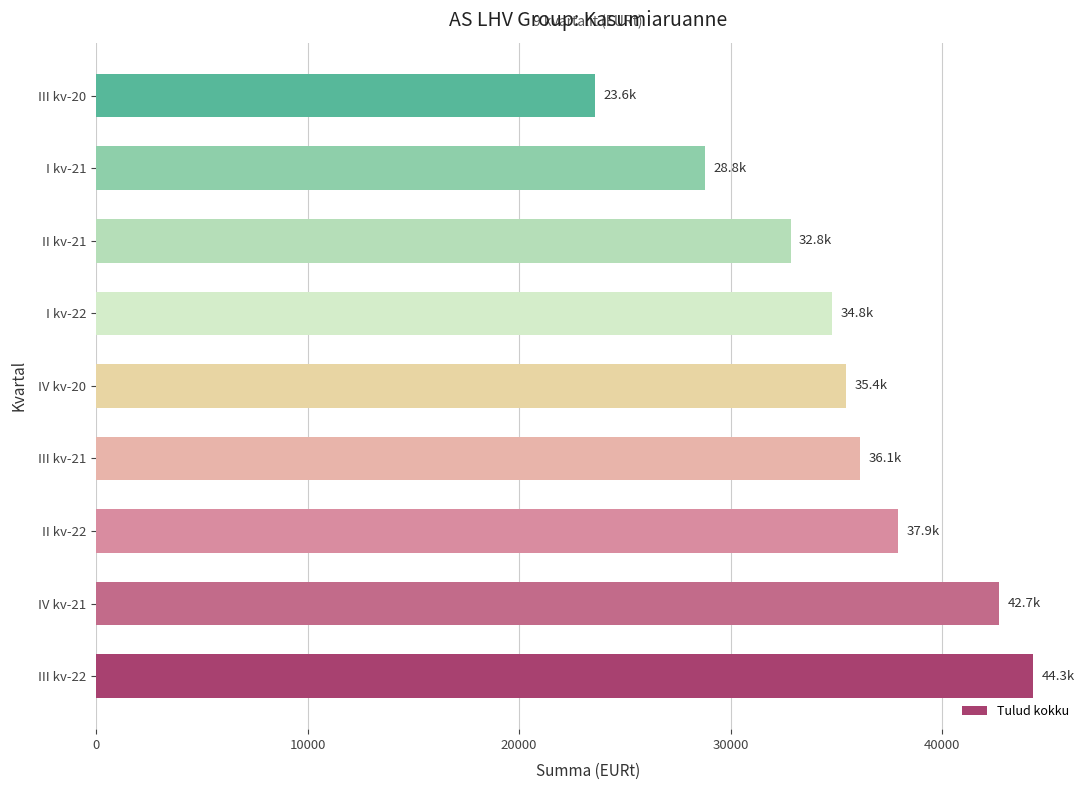

Reading bottom to top, extract all data points from this chart.

44298.1	42677.4	37902.5	36102.6	35449.3	34784.5	32834.3	28765.2	23581.6